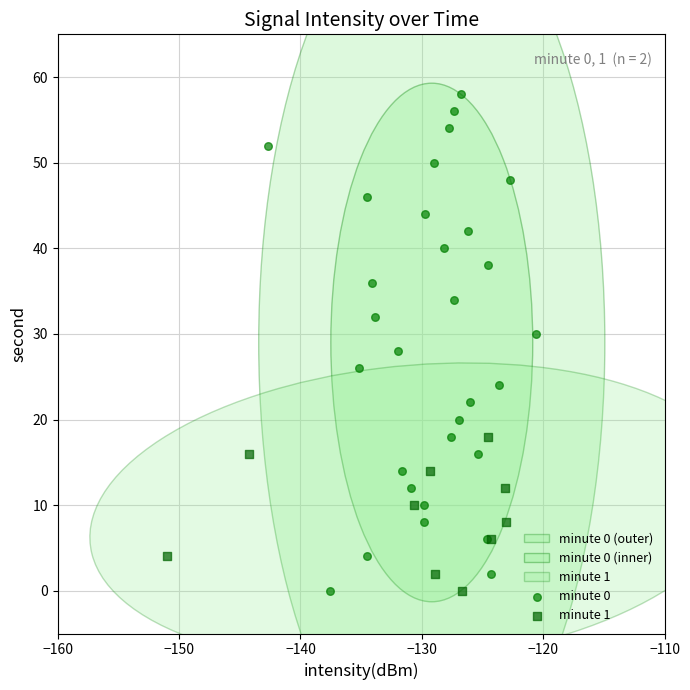

Which series reaches the maximum Y coordinate?

minute 0